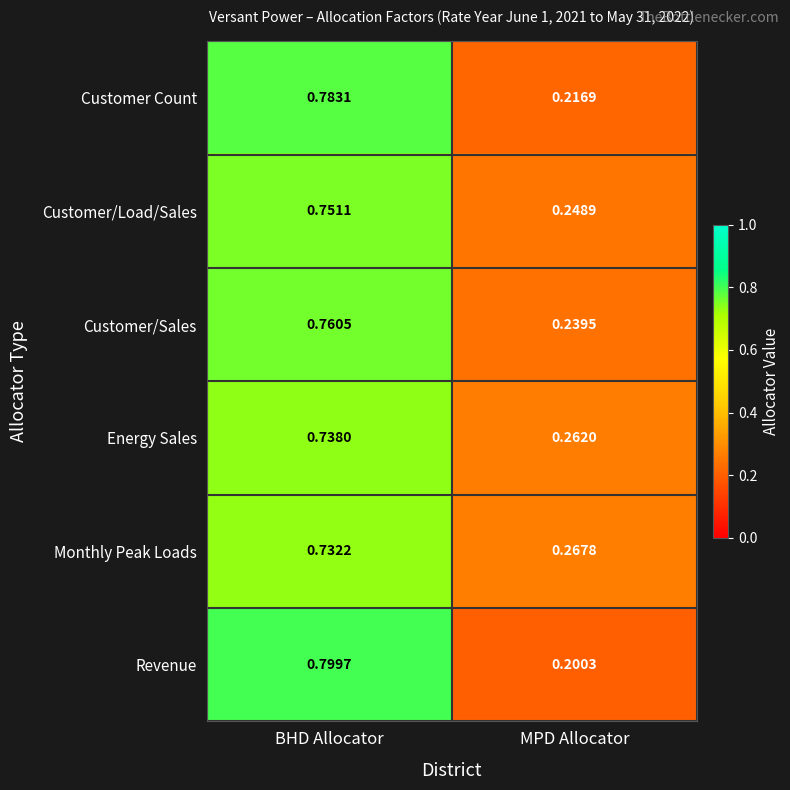

Count the number of categories in the chart.

2